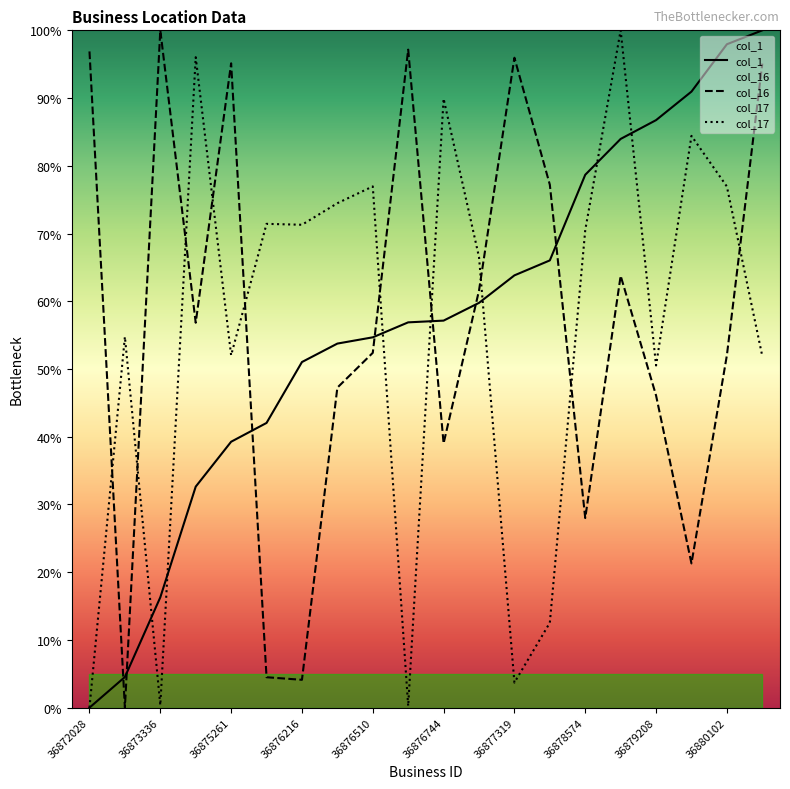

Is the value of col_1 at 36873336 greater than the value of col_17 at 36878574?

No